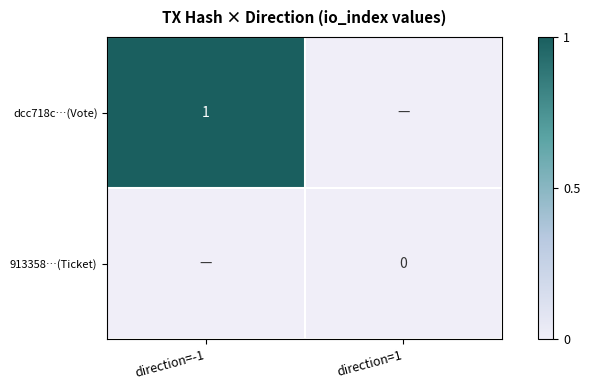

Is it true that dcc718c…(Vote) equals 1 at direction=-1?

True